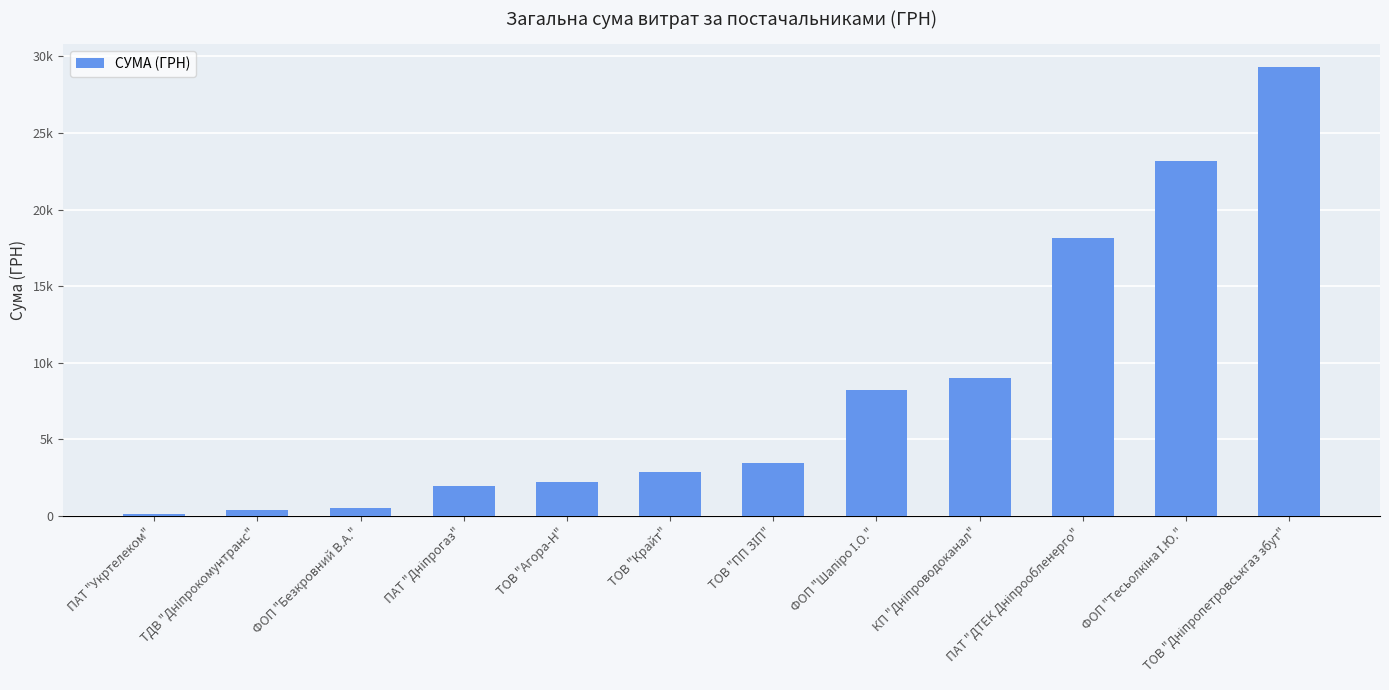

Does the chart contain any negative values?

No